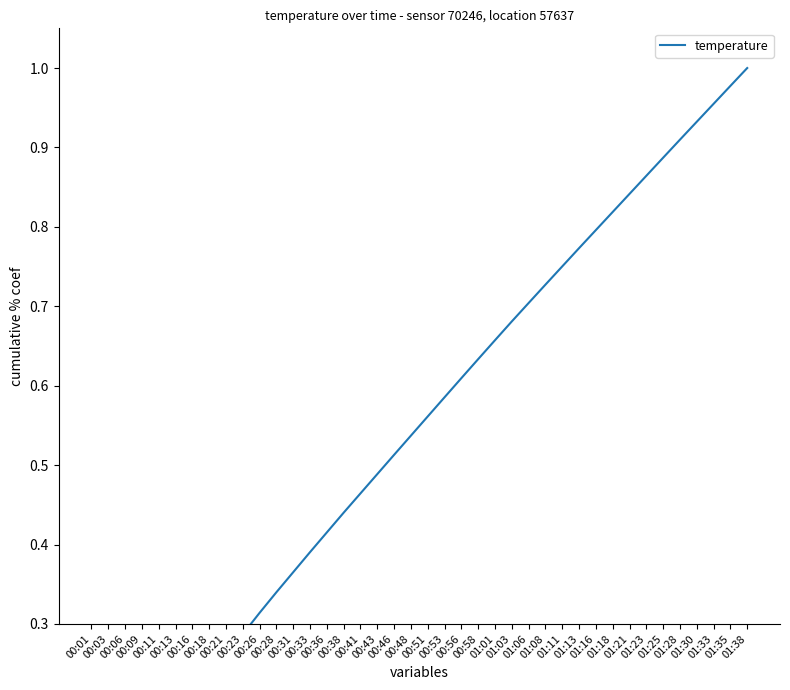

The chart shows a value of 0.5 at 00:43. True or false?

True